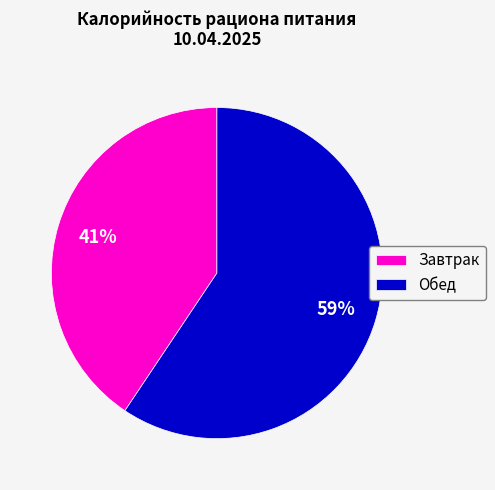

Combined, do Завтрак and Обед account for over 50%?

Yes